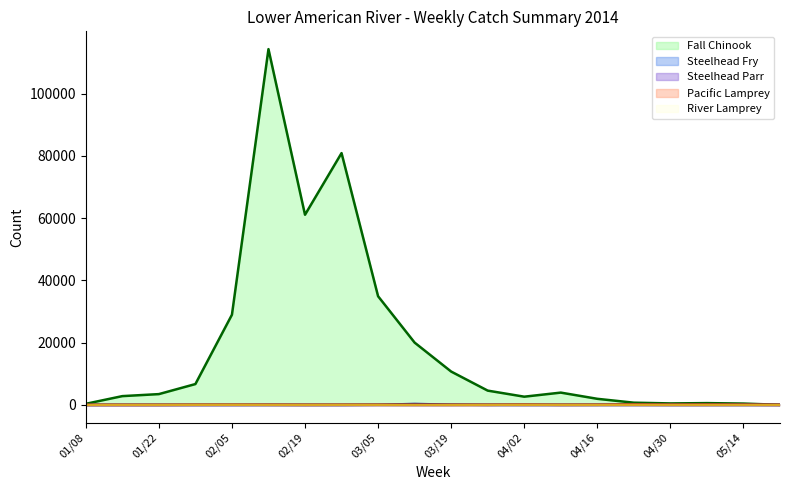

Count the number of categories in the chart.

20